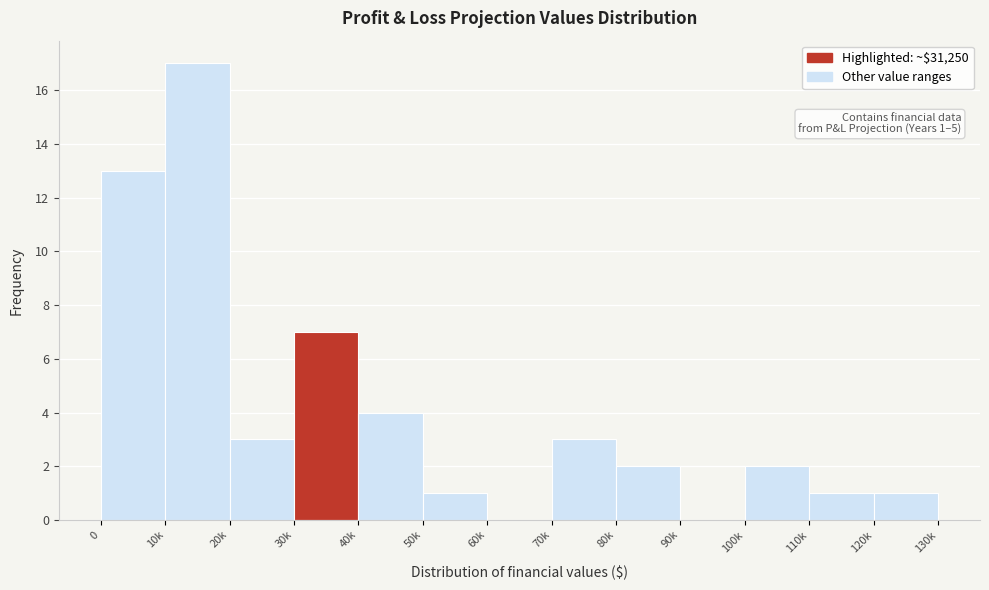

Reading left to right, extract all data points from this chart.

0=13	10k=17	20k=3	30k=7	40k=4	50k=1	60k=0	70k=3	80k=2	90k=0	100k=2	110k=1	120k=1